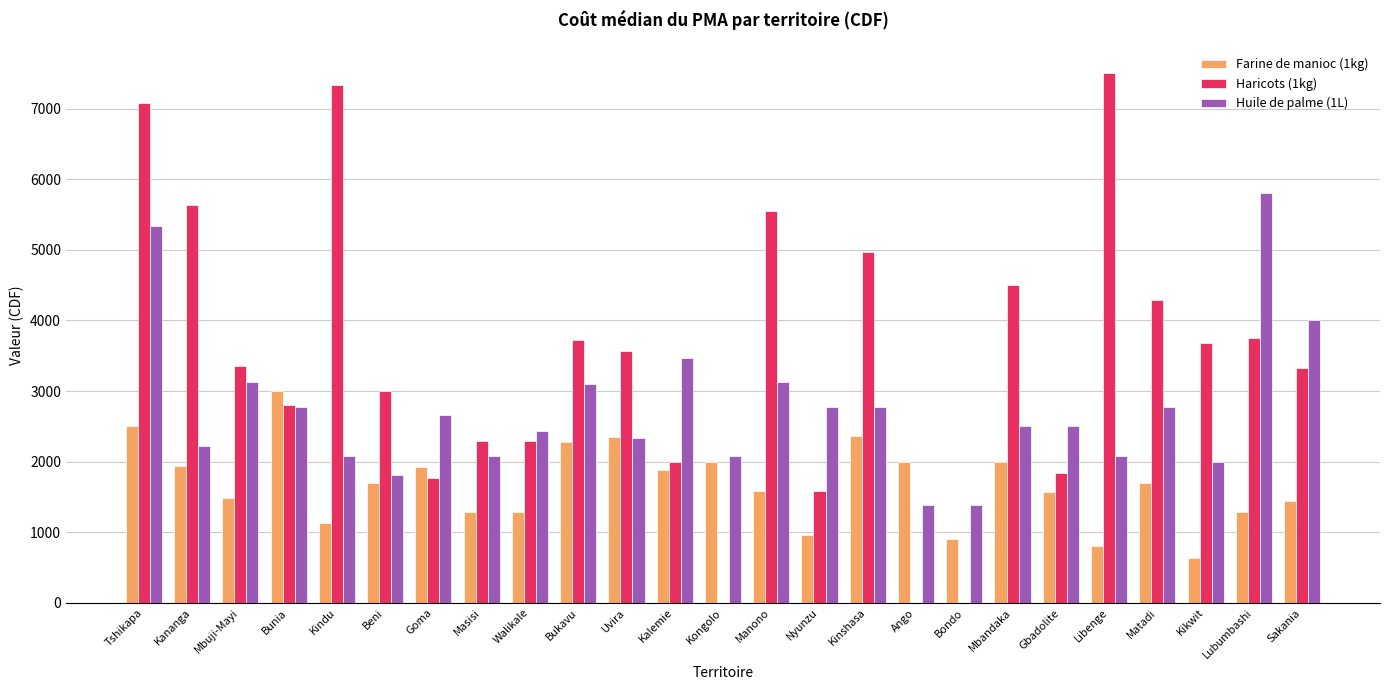

Count the number of categories in the chart.

25